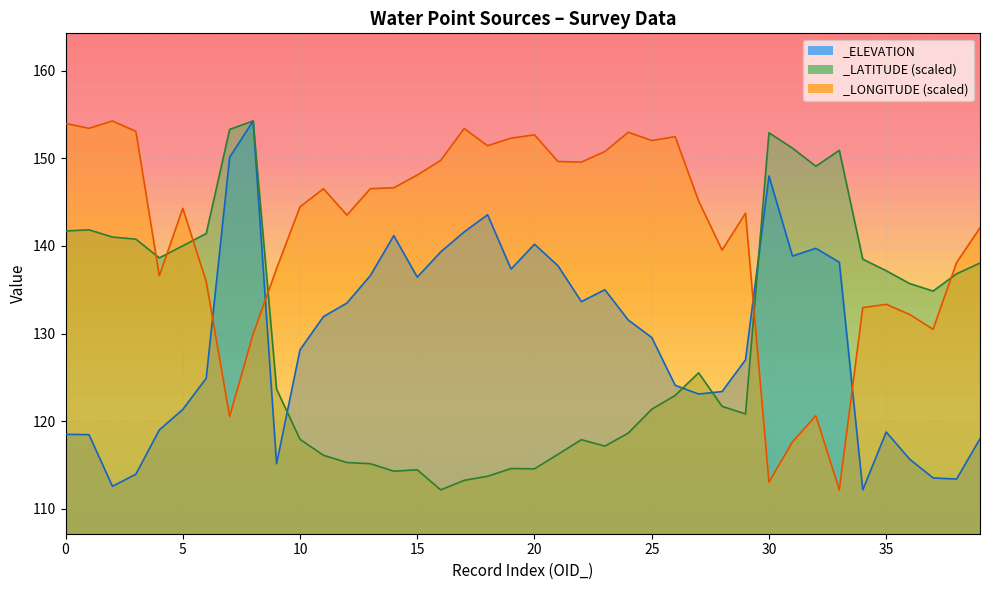

What are all the series names shown in the legend?

_ELEVATION, _LATITUDE, _LONGITUDE